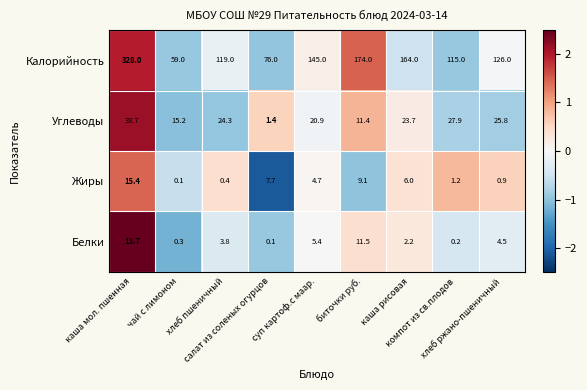

Rank the series by their maximum value, from lowest to highest.

Белки, Жиры, Углеводы, Калорийность